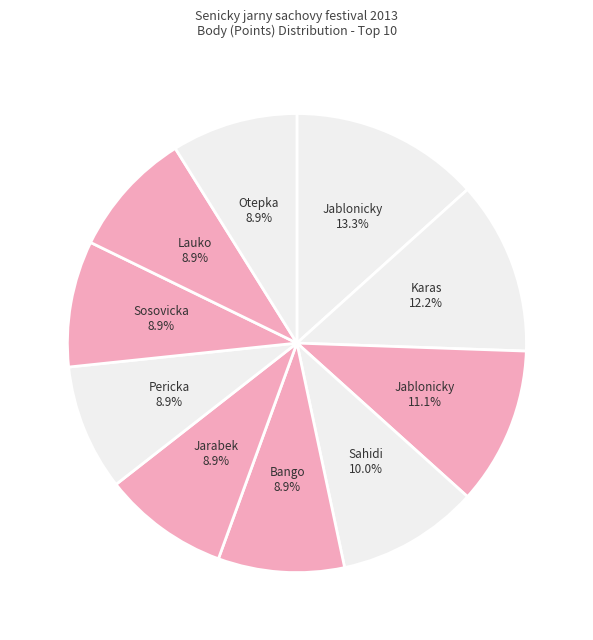

Is there a majority slice in this chart?

No